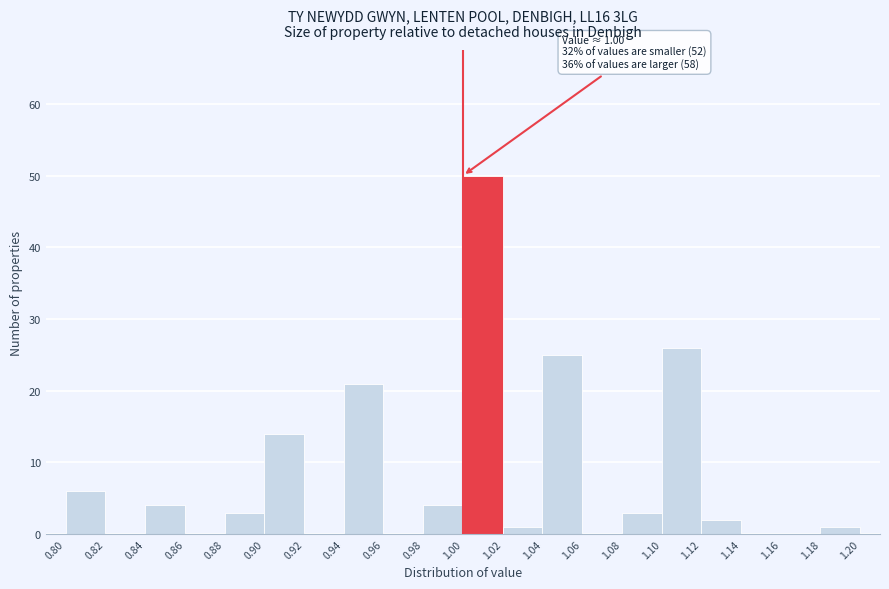

Over which range of the x-axis is the bar tallest?

1.00 to 1.02